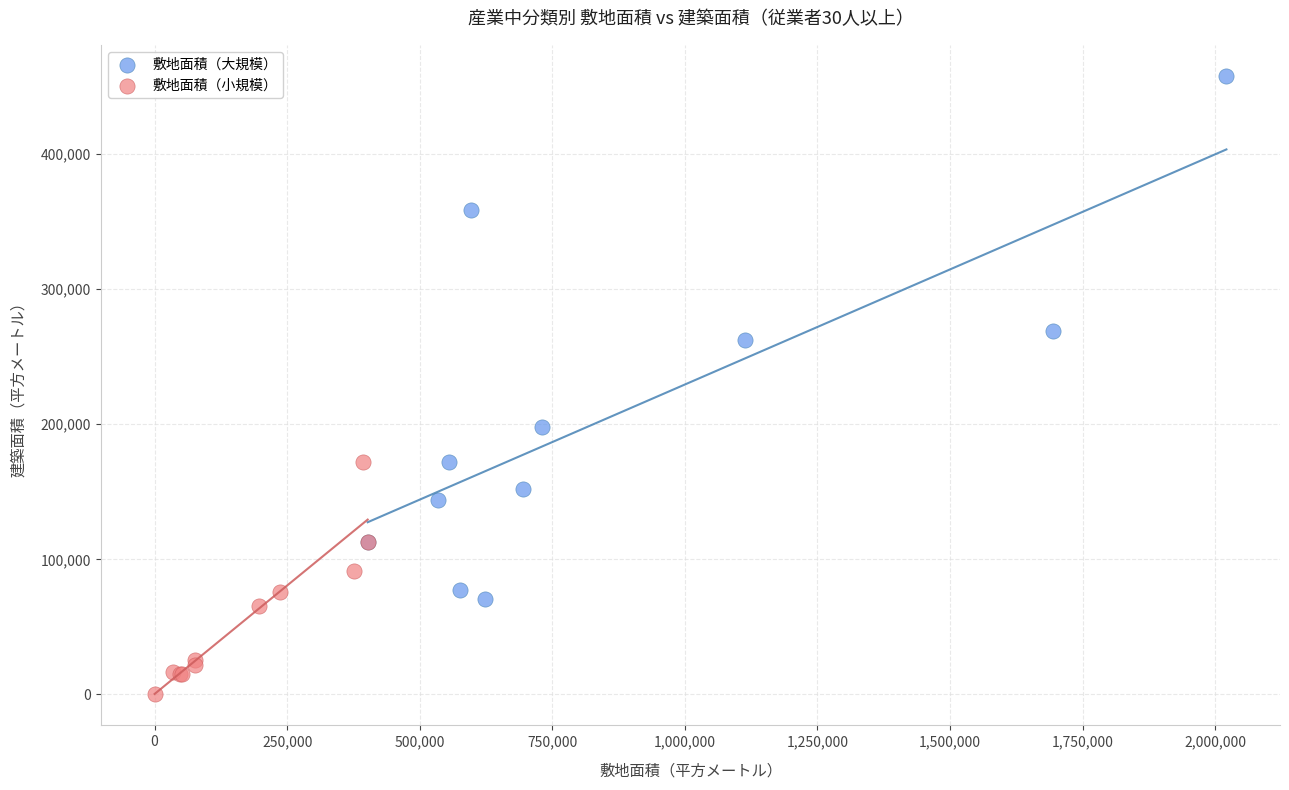

Which series reaches the minimum Y coordinate?

敷地面積（小規模）